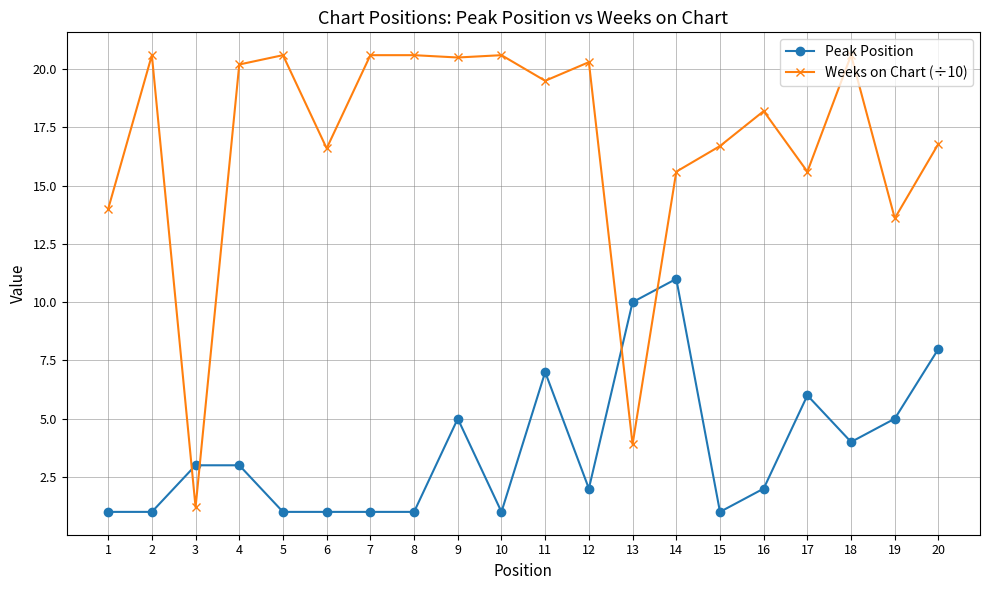

What is the sum of all Peak Position values?

74.0